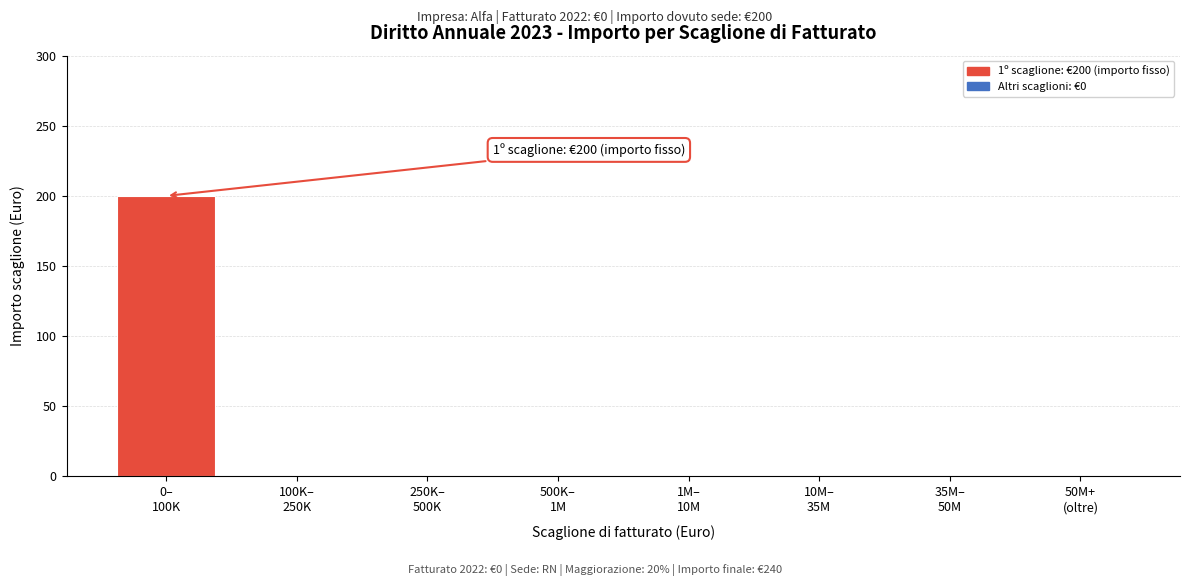

What is the maximum value shown in the chart?

200